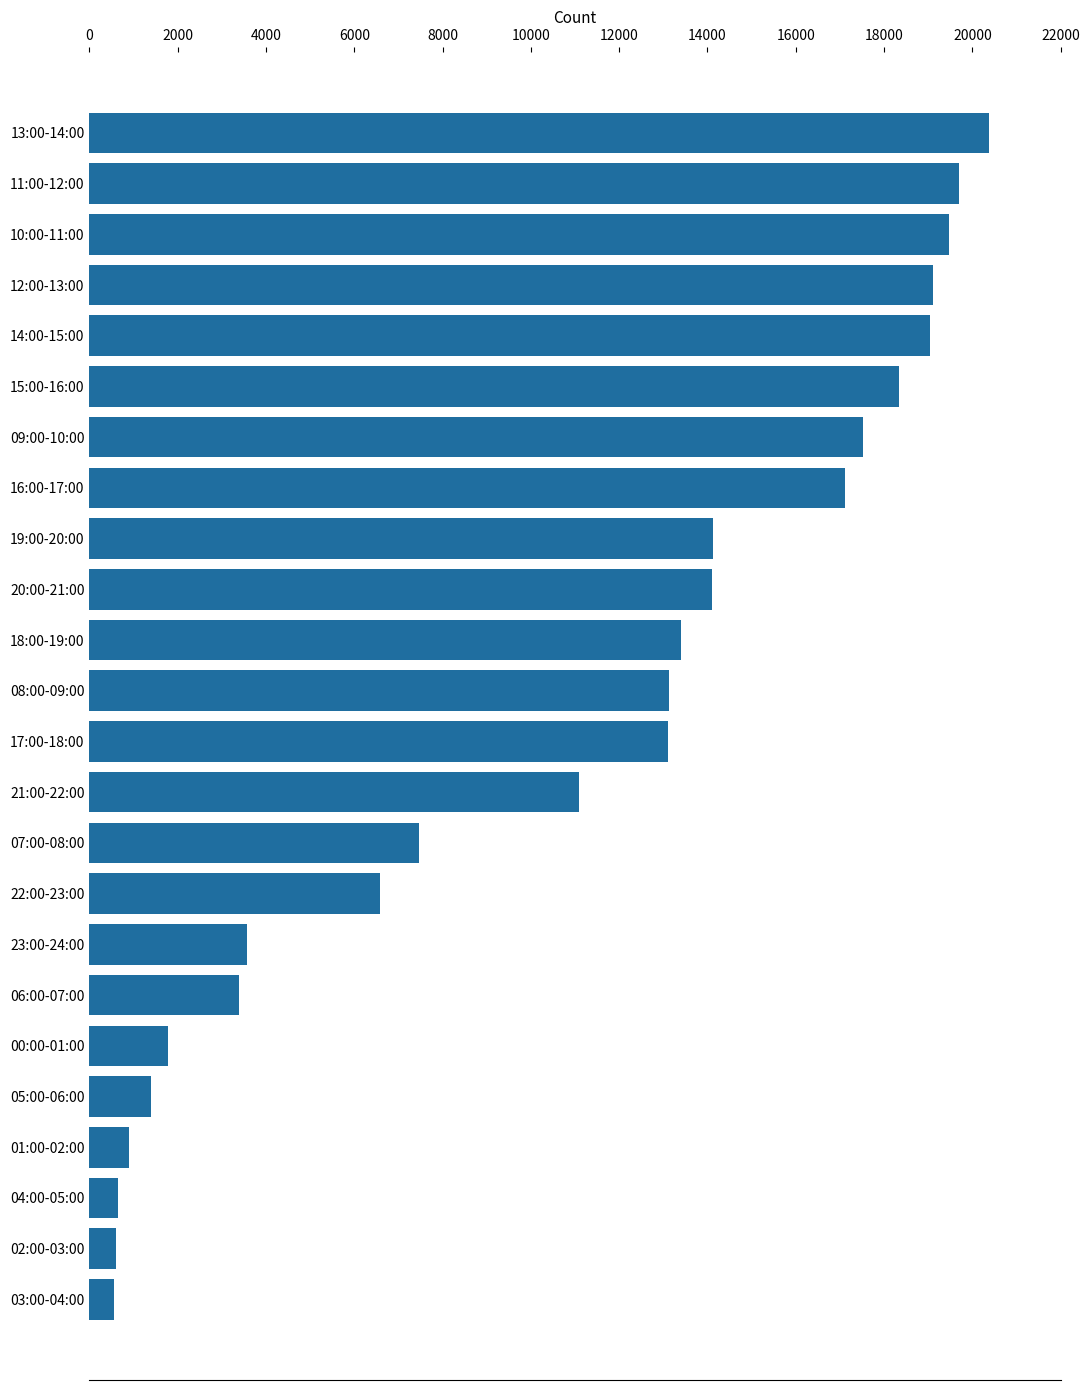

The value at 13:00-14:00 is 20385. True or false?

True